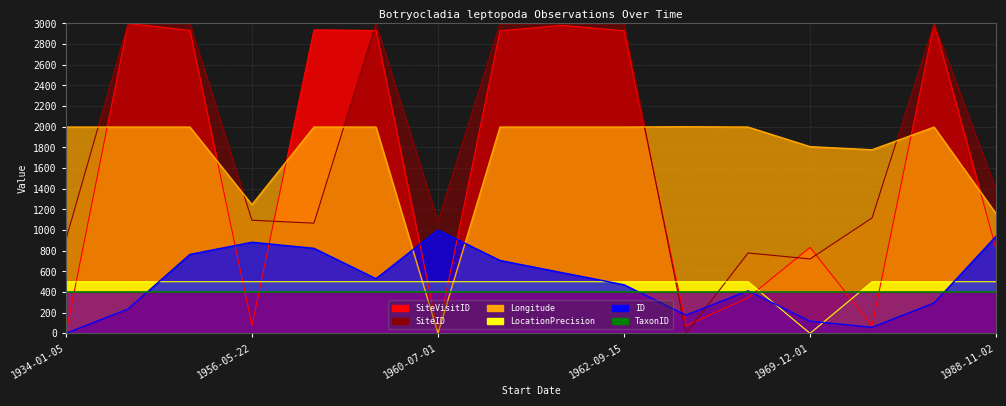

True or false: SiteID and ID intersect in this chart.

True